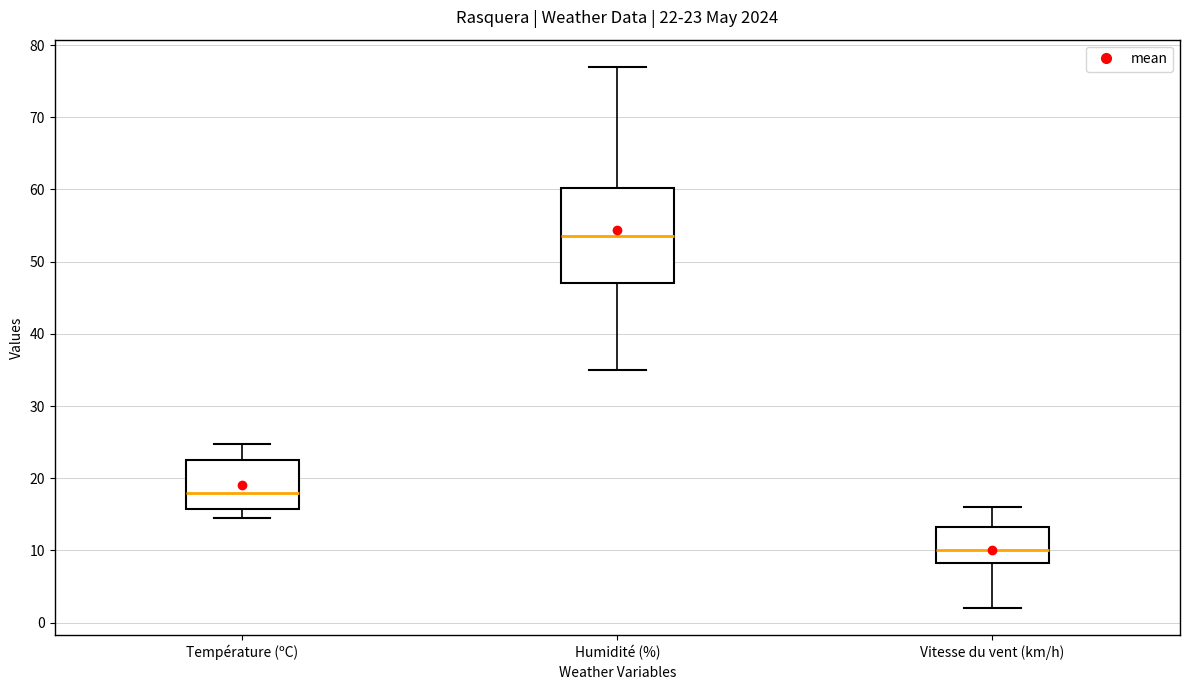

Which box is the tallest, from its lower edge to its upper edge?

Humidité (%)